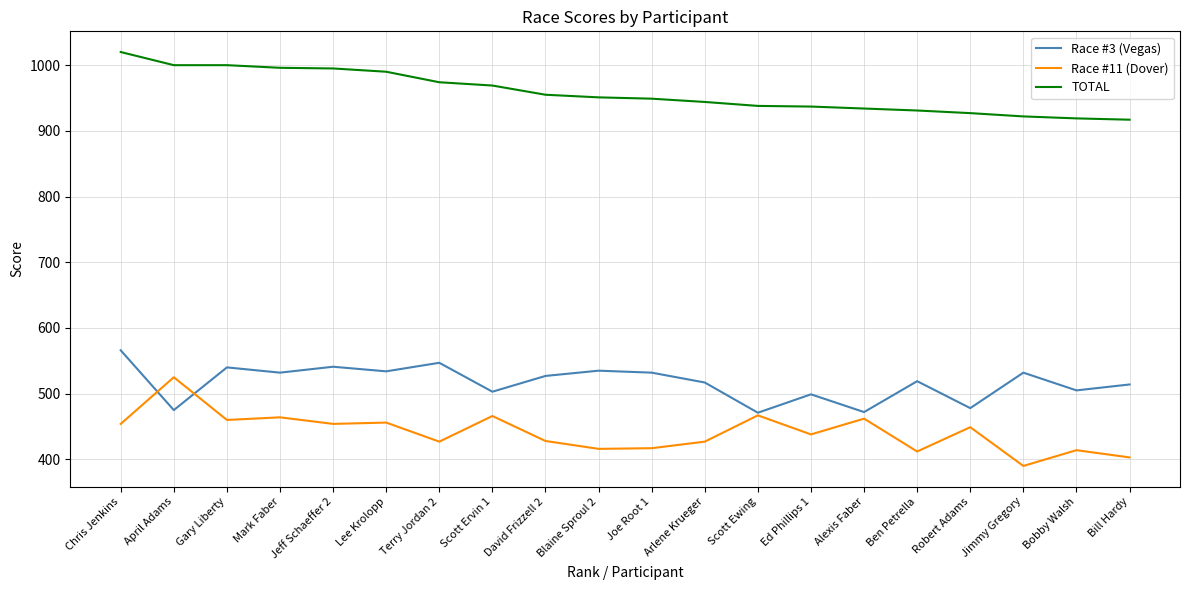

Rank the series by their maximum value, from lowest to highest.

Race #11 (Dover), Race #3 (Vegas), TOTAL